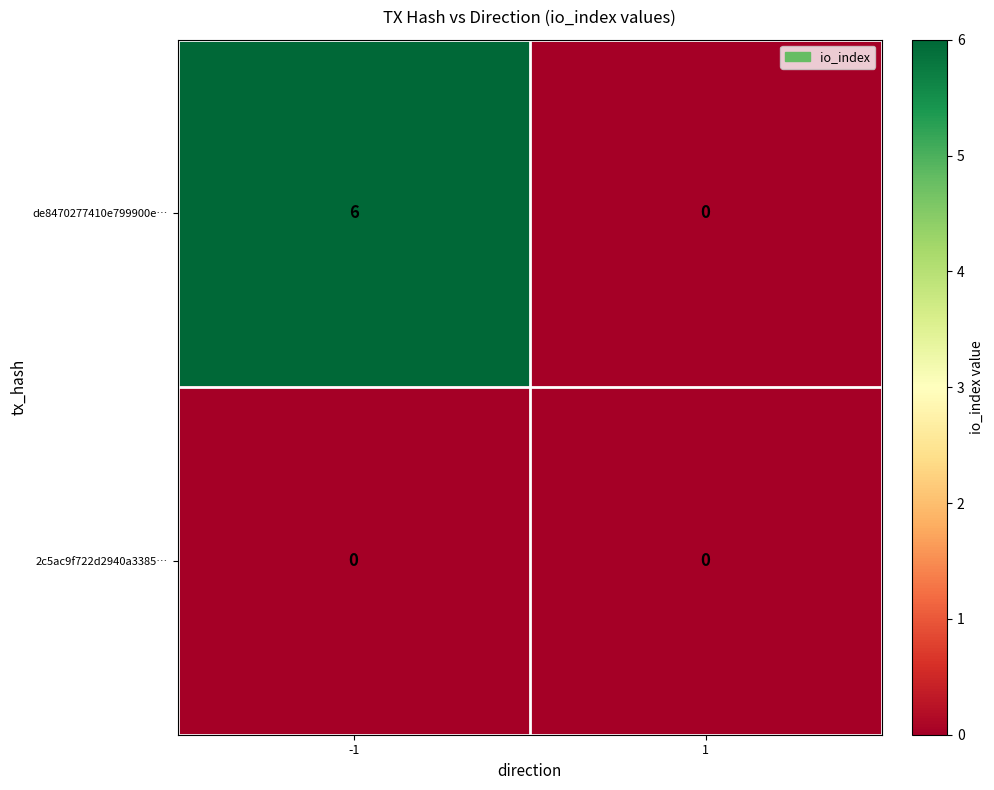

Is it true that de8470277410e799900e… equals 3 at -1?

False